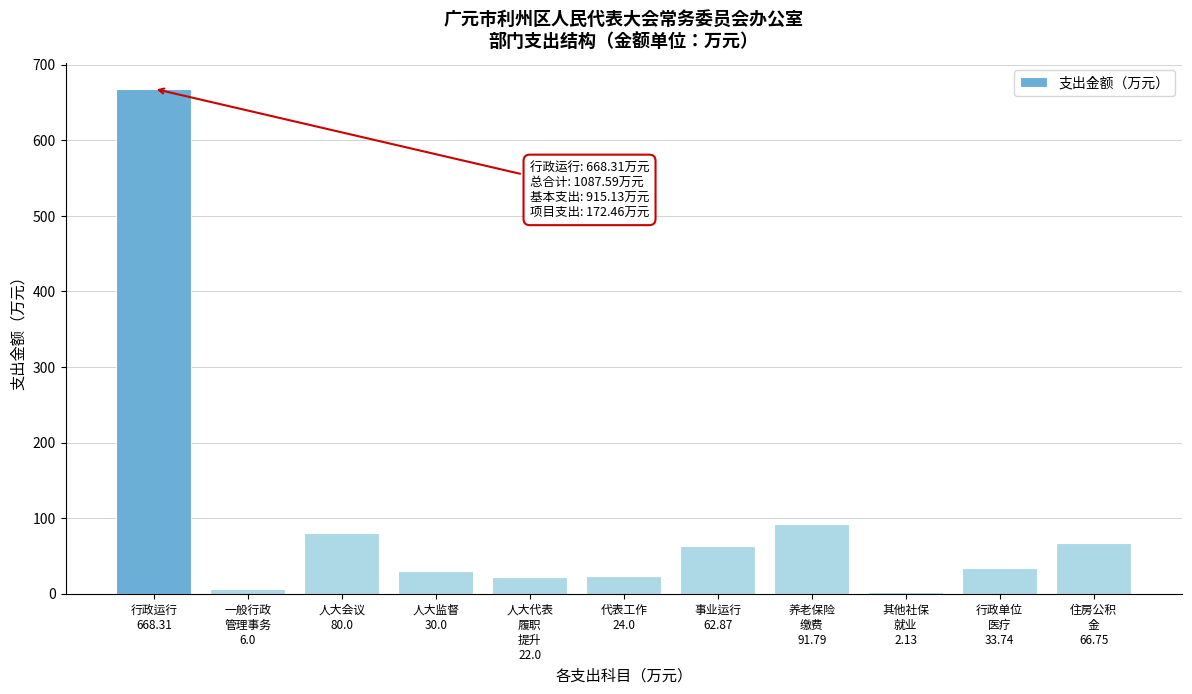

What is the value of the 10th bar from the left?

33.7